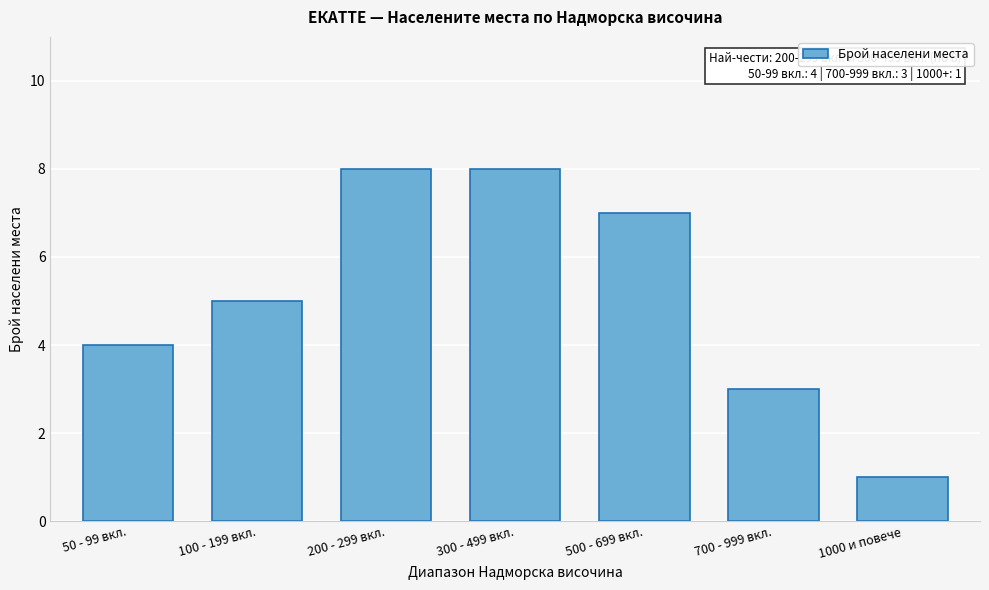

Reading left to right, extract all data points from this chart.

50 - 99 вкл.=4	100 - 199 вкл.=5	200 - 299 вкл.=8	300 - 499 вкл.=8	500 - 699 вкл.=7	700 - 999 вкл.=3	1000 и повече=1